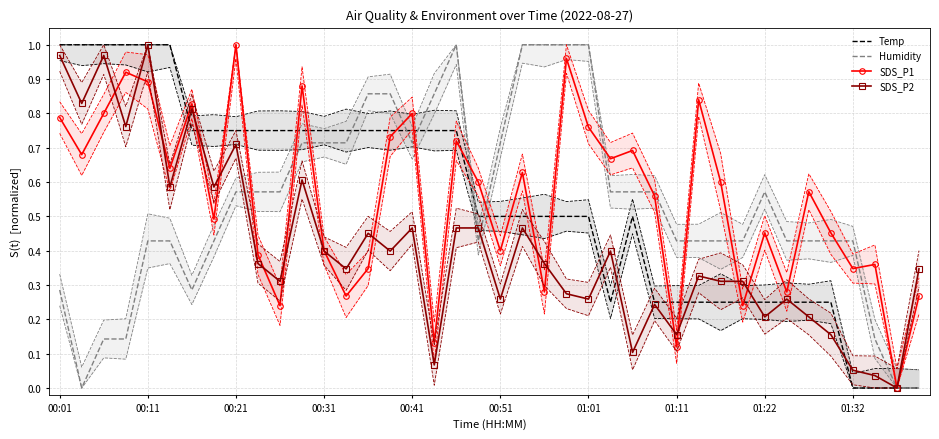

The Temp series shows 0.5 at 00:51. True or false?

True